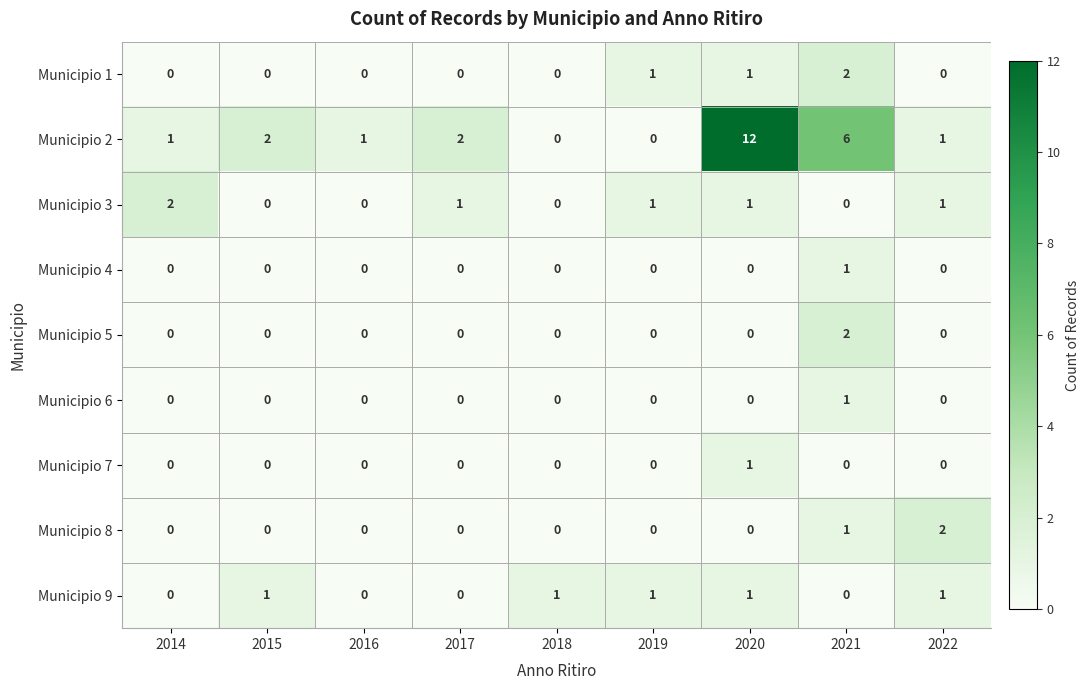

Which category has the highest value across all series?

2020